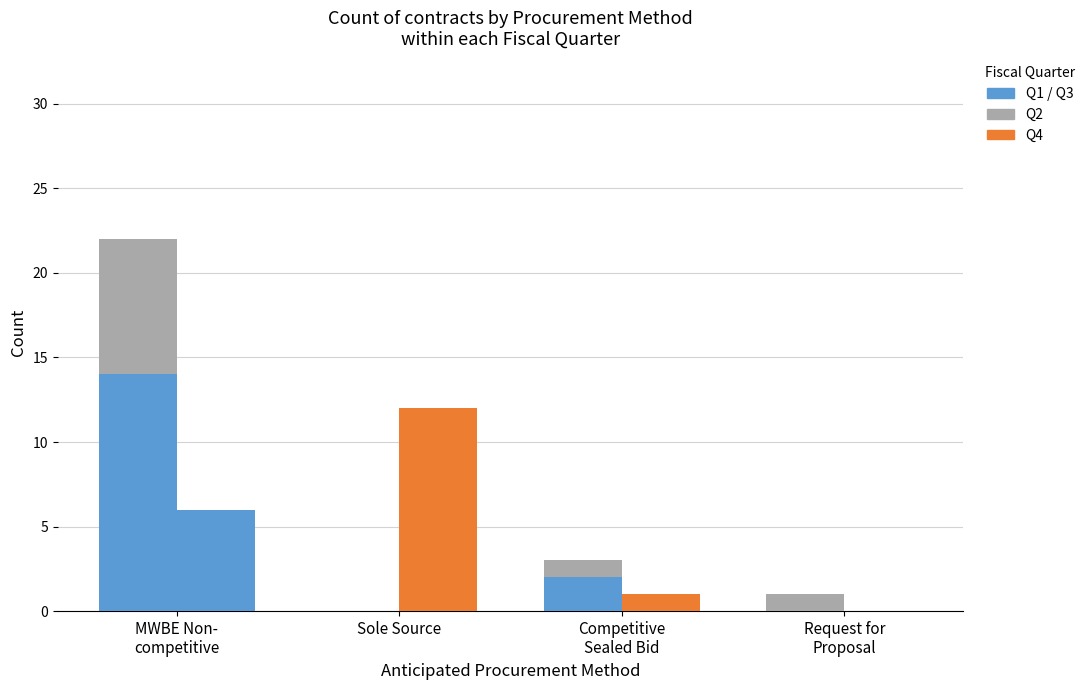

Which has a higher value, MWBE Non-
competitive or Request for
Proposal?

MWBE Non-
competitive